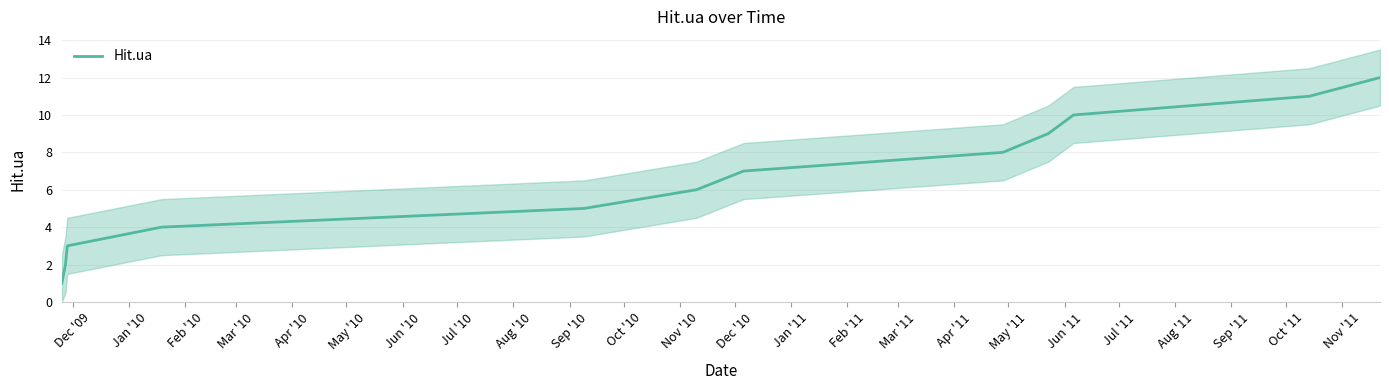

Between Jan '10 and Oct '10, which is larger?

Oct '10